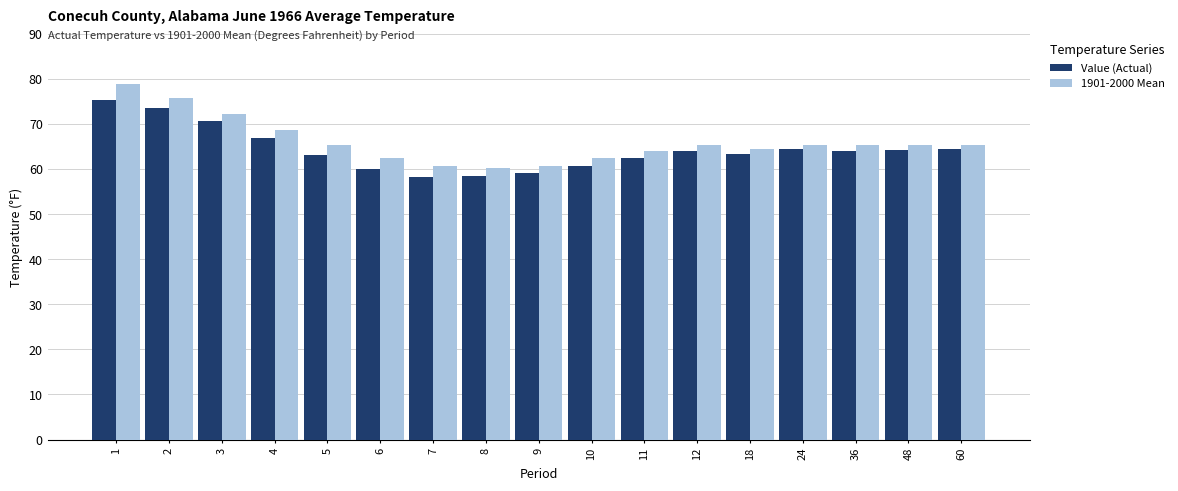

At which label does Value (Actual) first exceed 64?

1